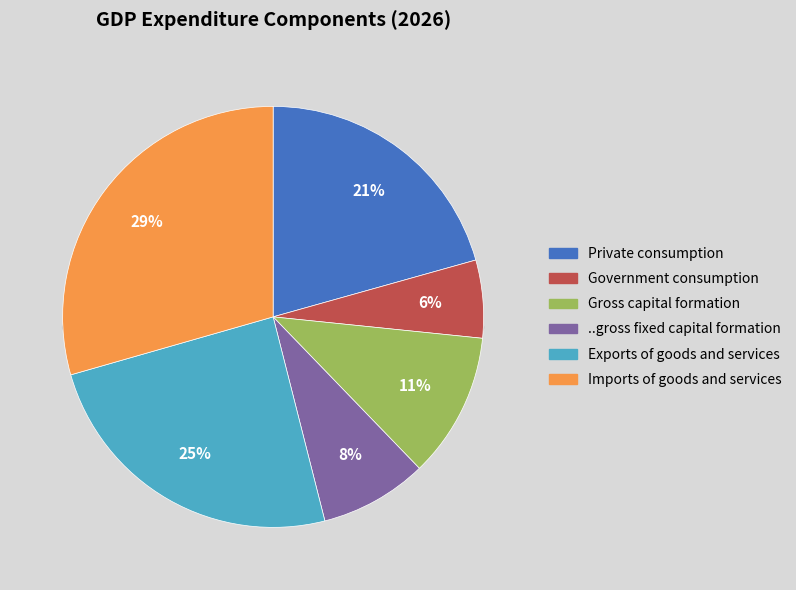

Is it true that Gross capital formation is 26% of the pie?

False